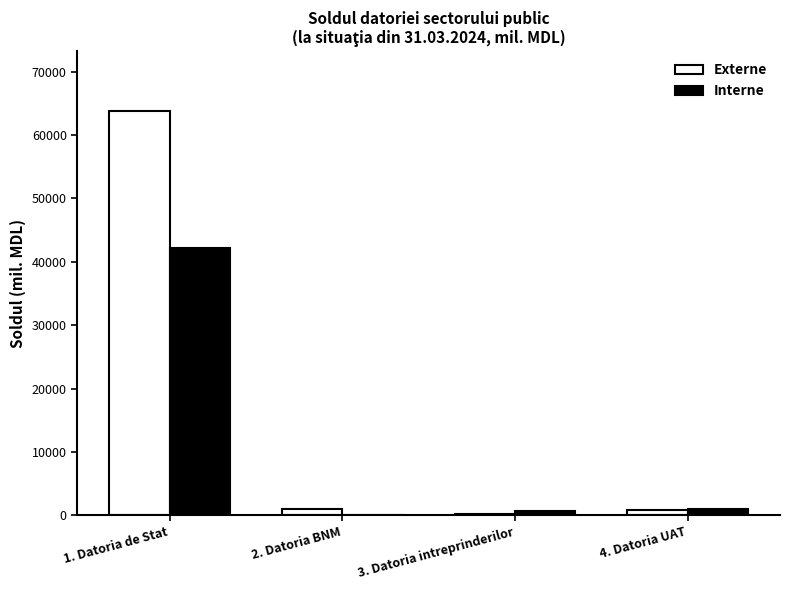

What is the average value of the Externe series?

16442.4